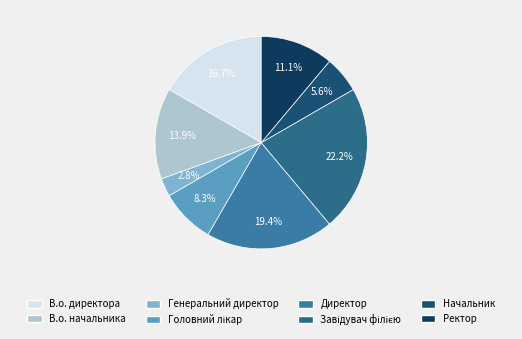

To the nearest percent, what percentage of the pie is В.о. директора?

17%